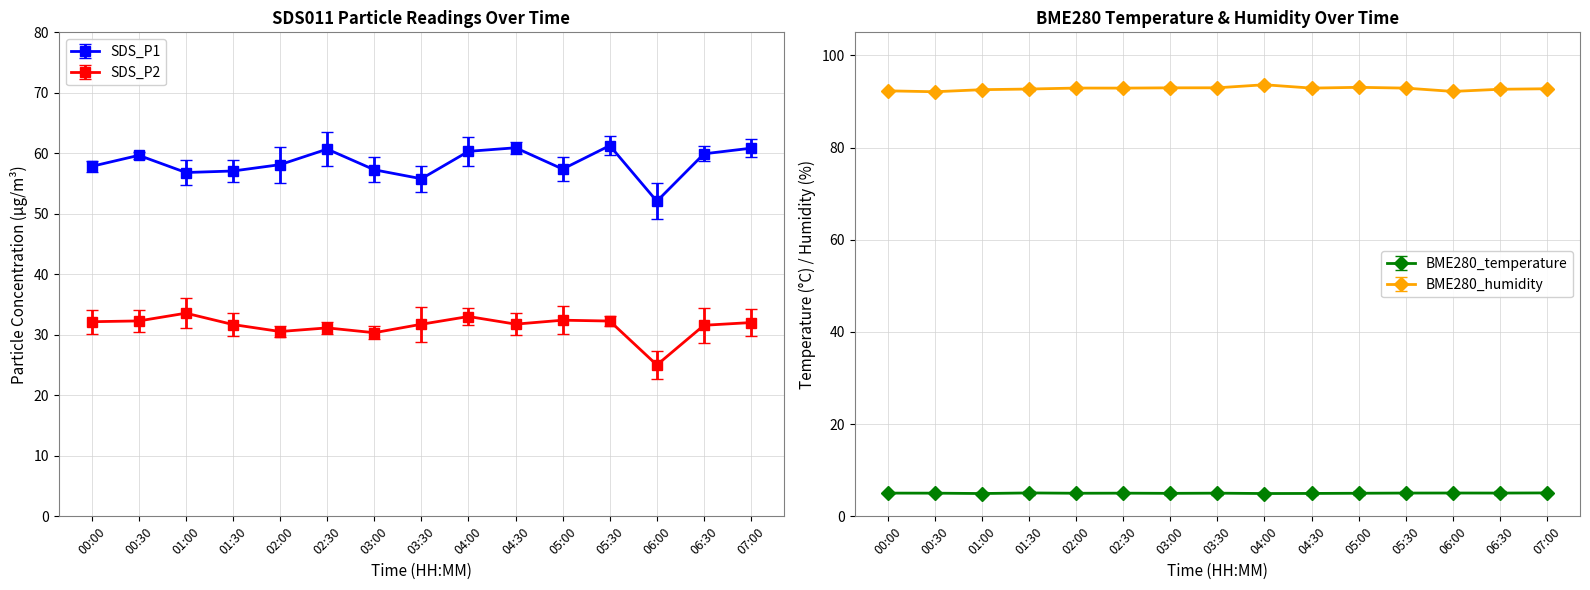

Count the number of categories in the chart.

15